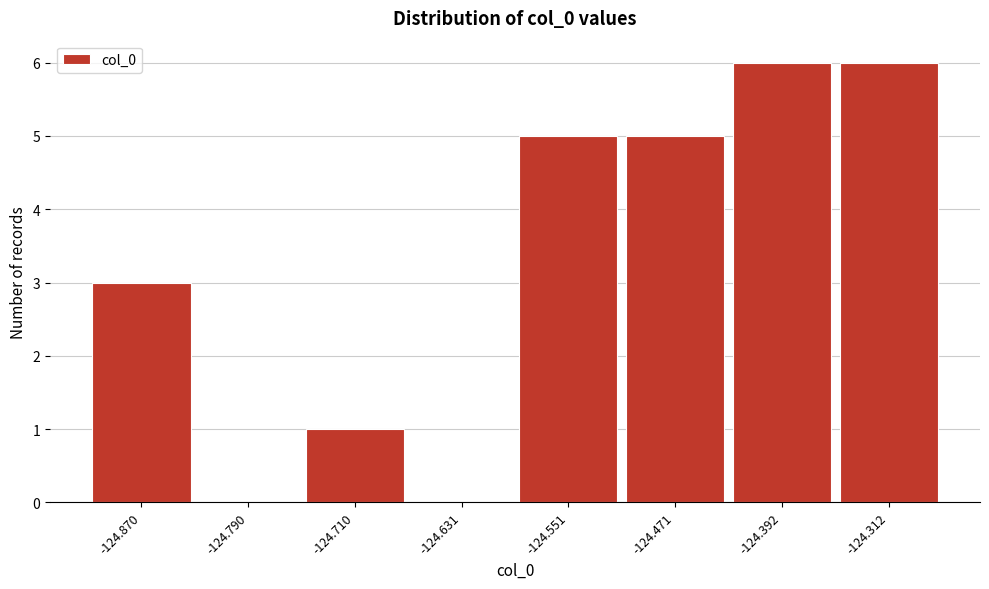

Reading left to right, what are all the values shown in this chart?

-124.870=3	-124.790=0	-124.710=1	-124.631=0	-124.551=5	-124.471=5	-124.392=6	-124.312=6